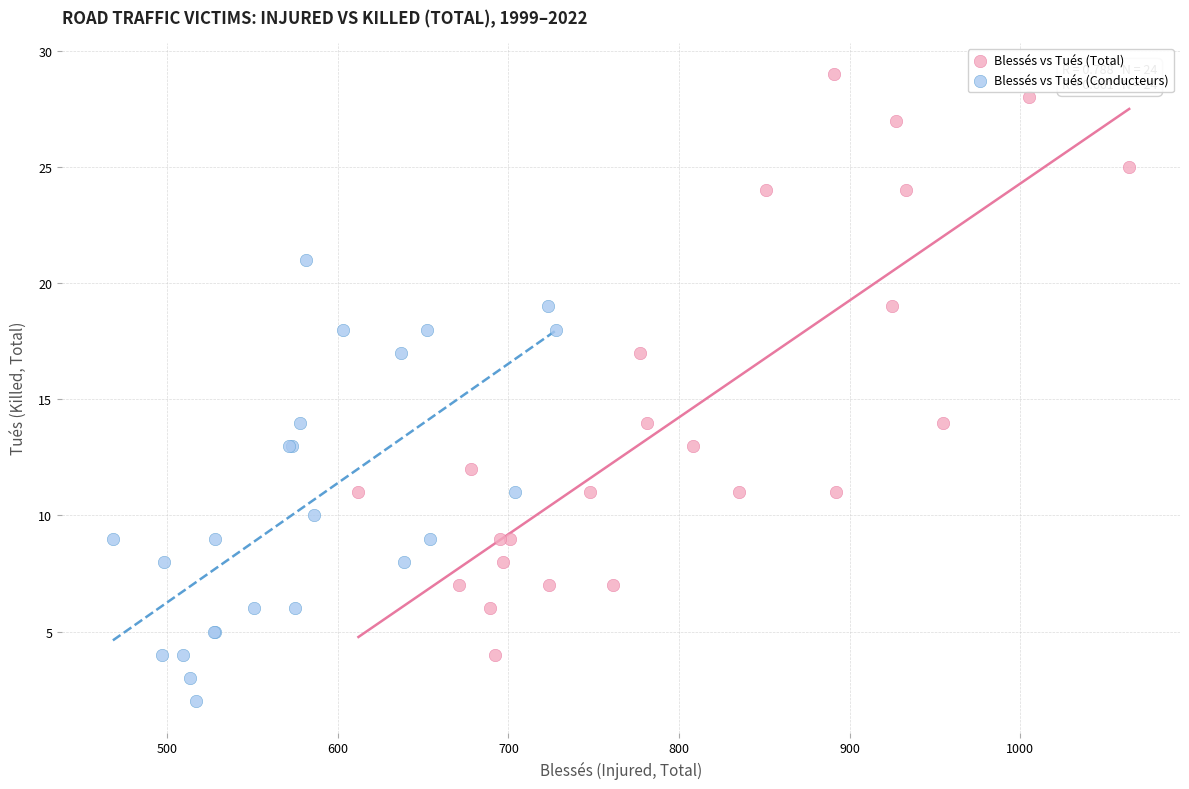

Which series contains the highest Y value?

Blessés vs Tués (Total)